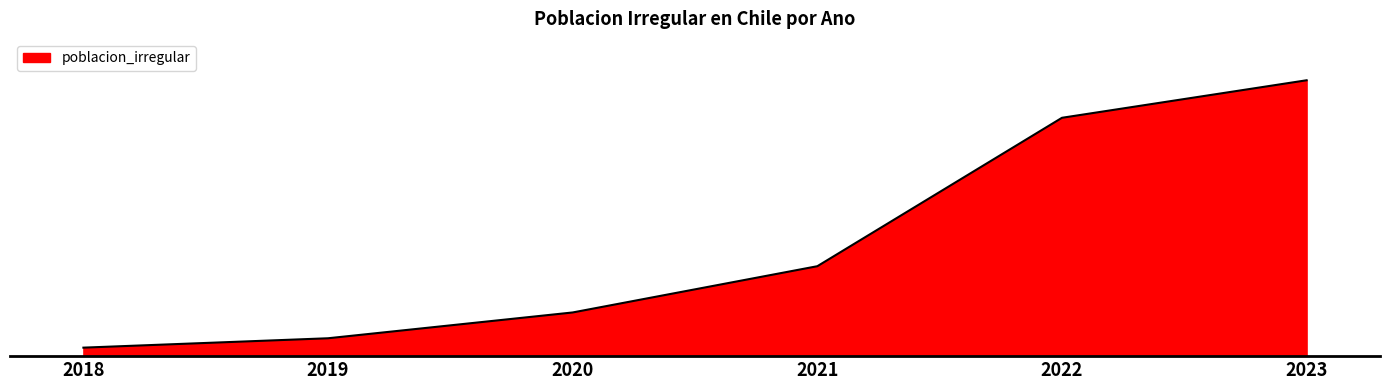

Is this an area chart (filled region under the line)?

Yes